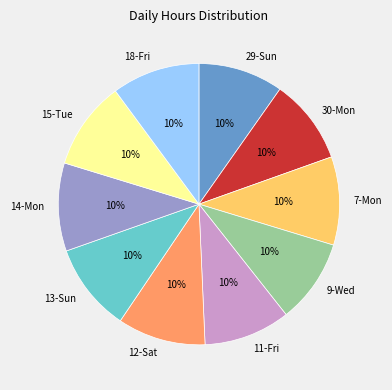

Combined, do 29-Sun and 18-Fri account for over 50%?

No